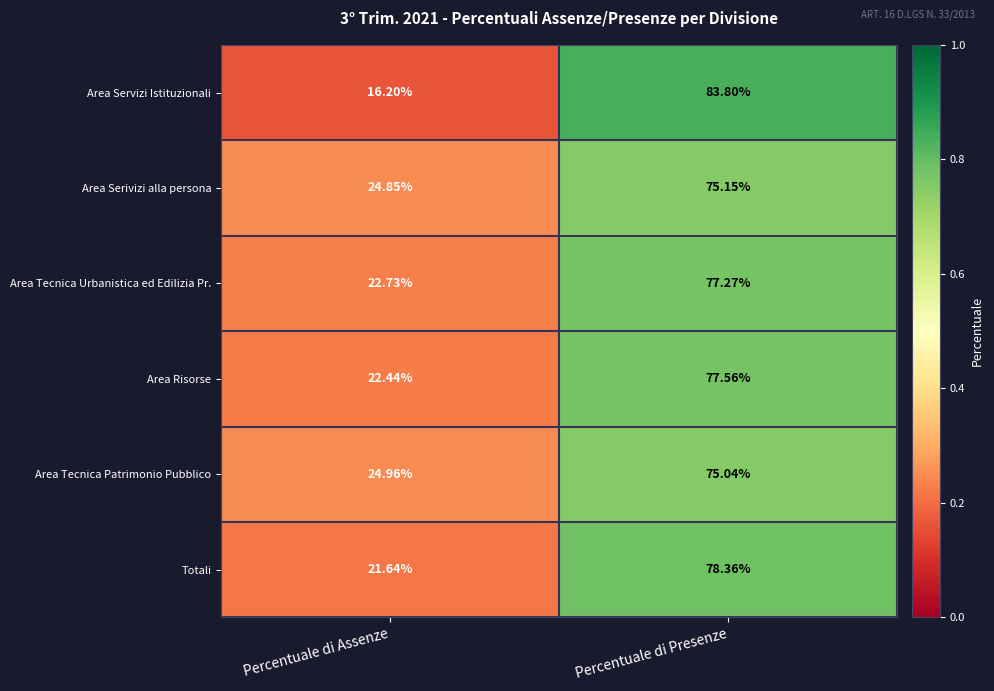

List the series in order of their peak value, lowest first.

Area Tecnica Patrimonio Pubblico, Area Serivizi alla persona, Area Tecnica Urbanistica ed Edilizia Pr., Area Risorse, Totali, Area Servizi Istituzionali